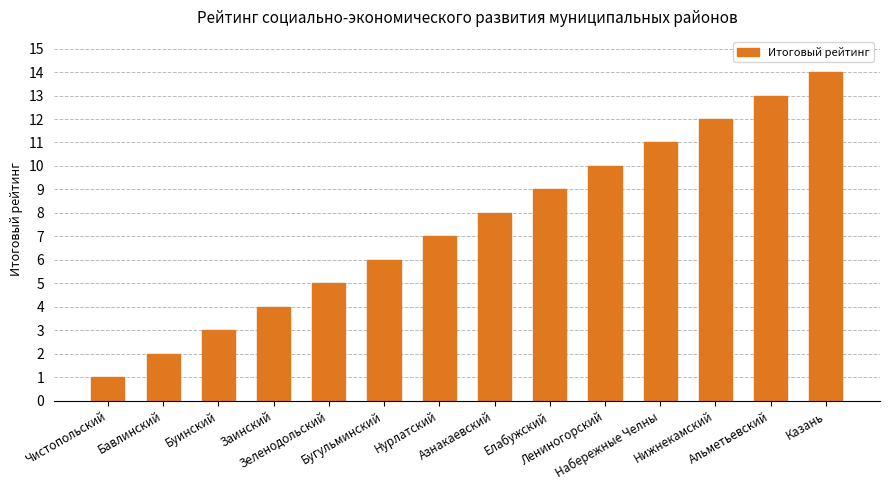

What value does the data have at Заинский?

4